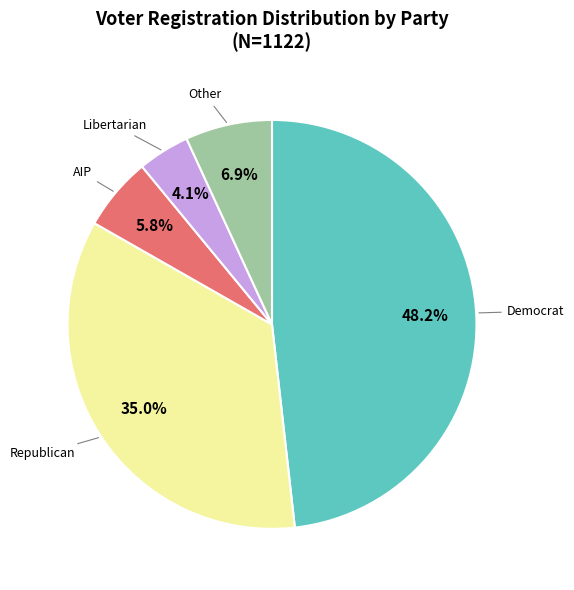

What is the ratio of the value at Republican to the value at Democrat?

0.7